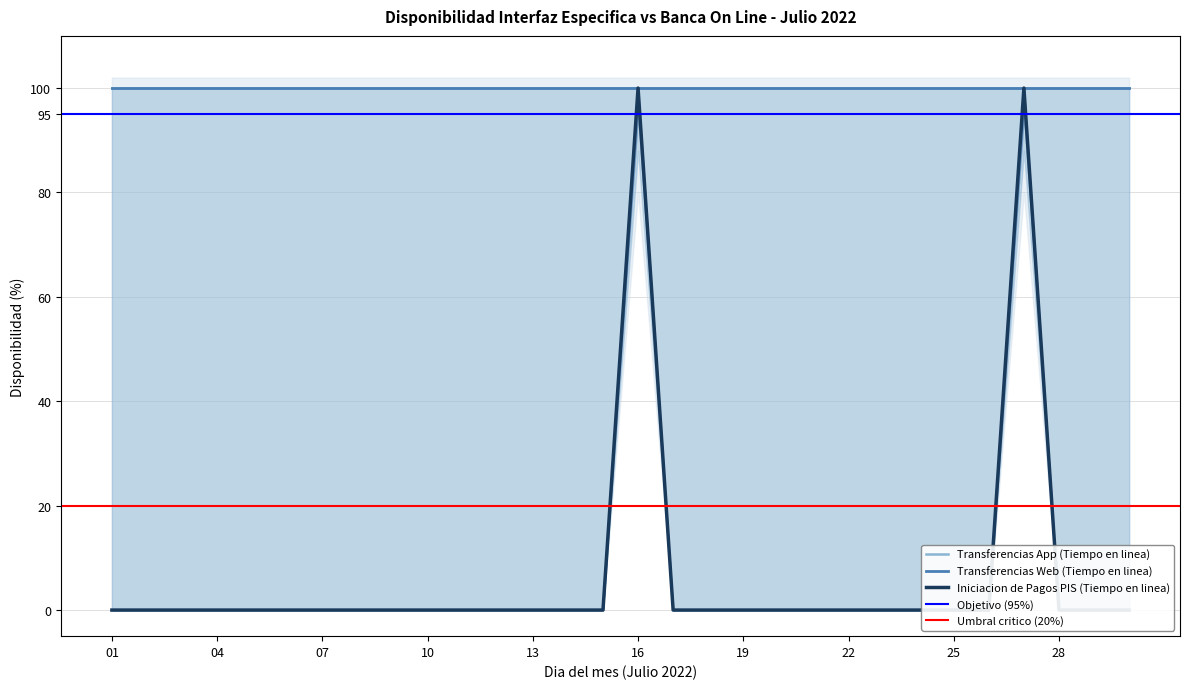

Does the chart display data point markers on the line(s)?

No